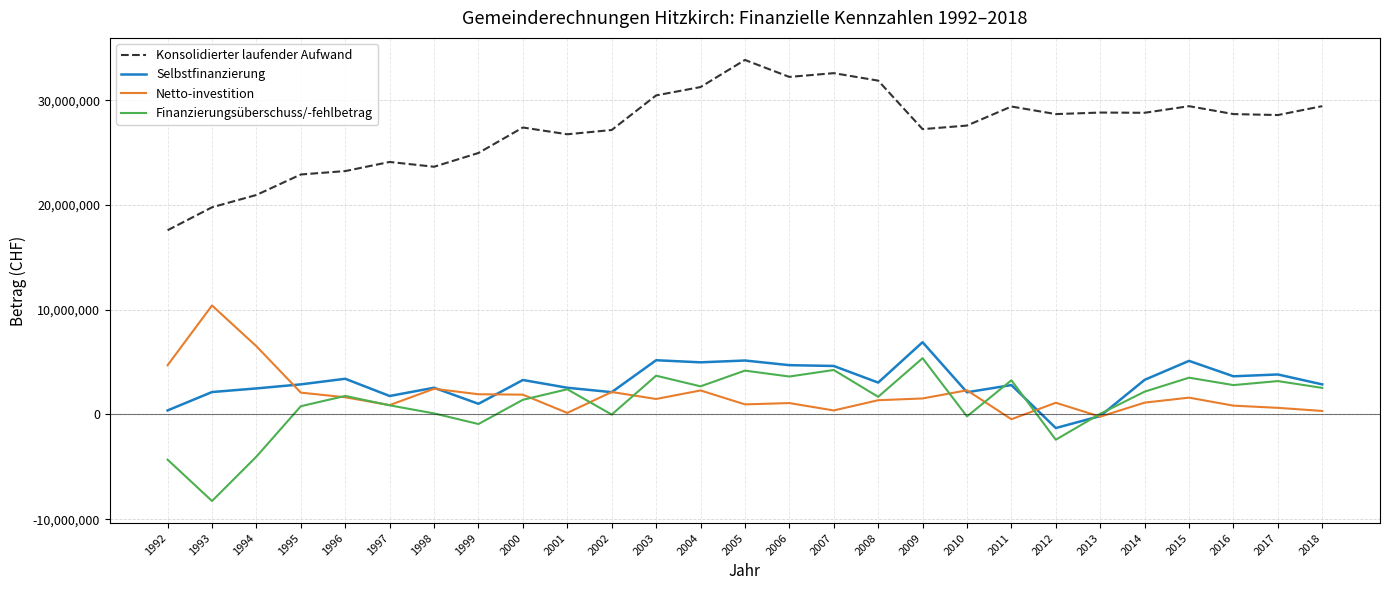

What is the difference between the maximum and minimum values in the Netto-investition series?

10865394